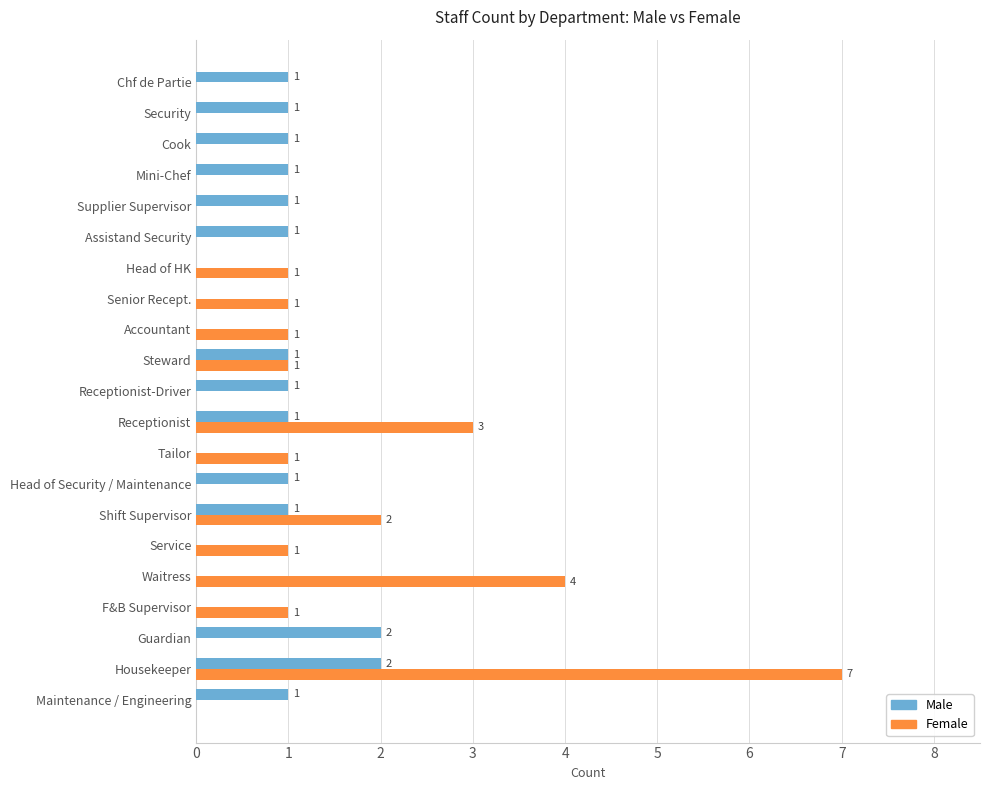

Is it true that Male equals 1 at Tailor?

False